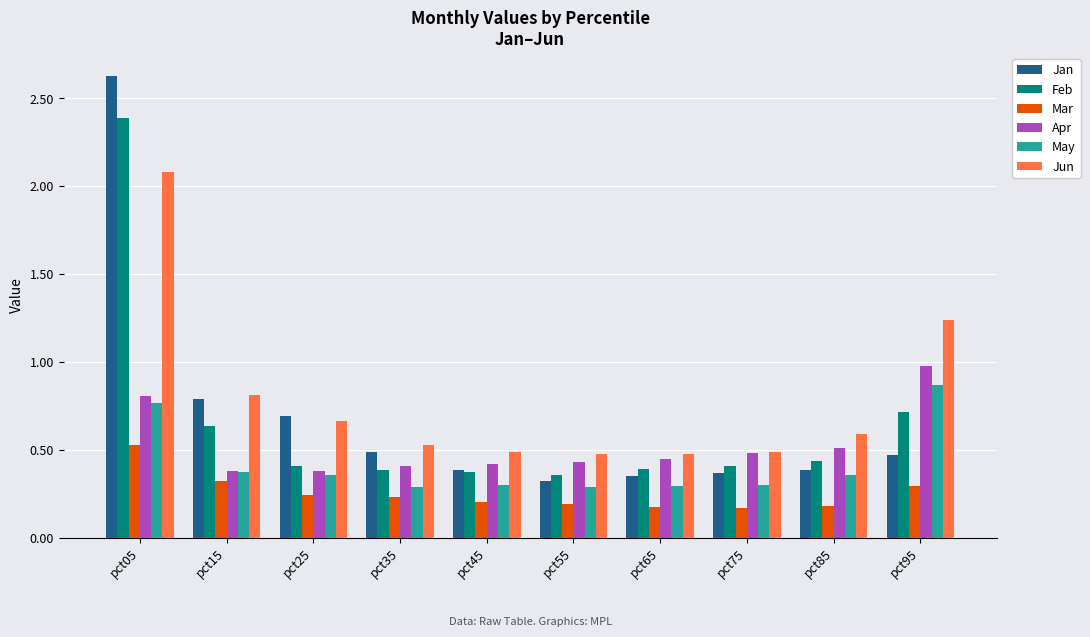

What is the spread (max minus min) of values at pct55?

0.3